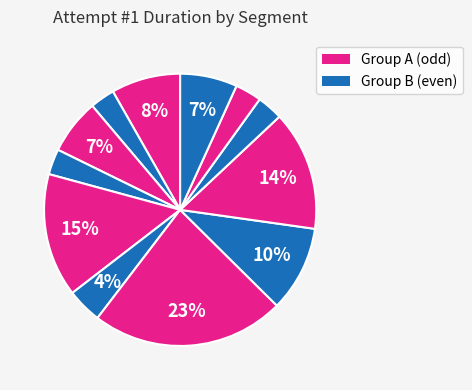

How many slices are in this pie chart?

12